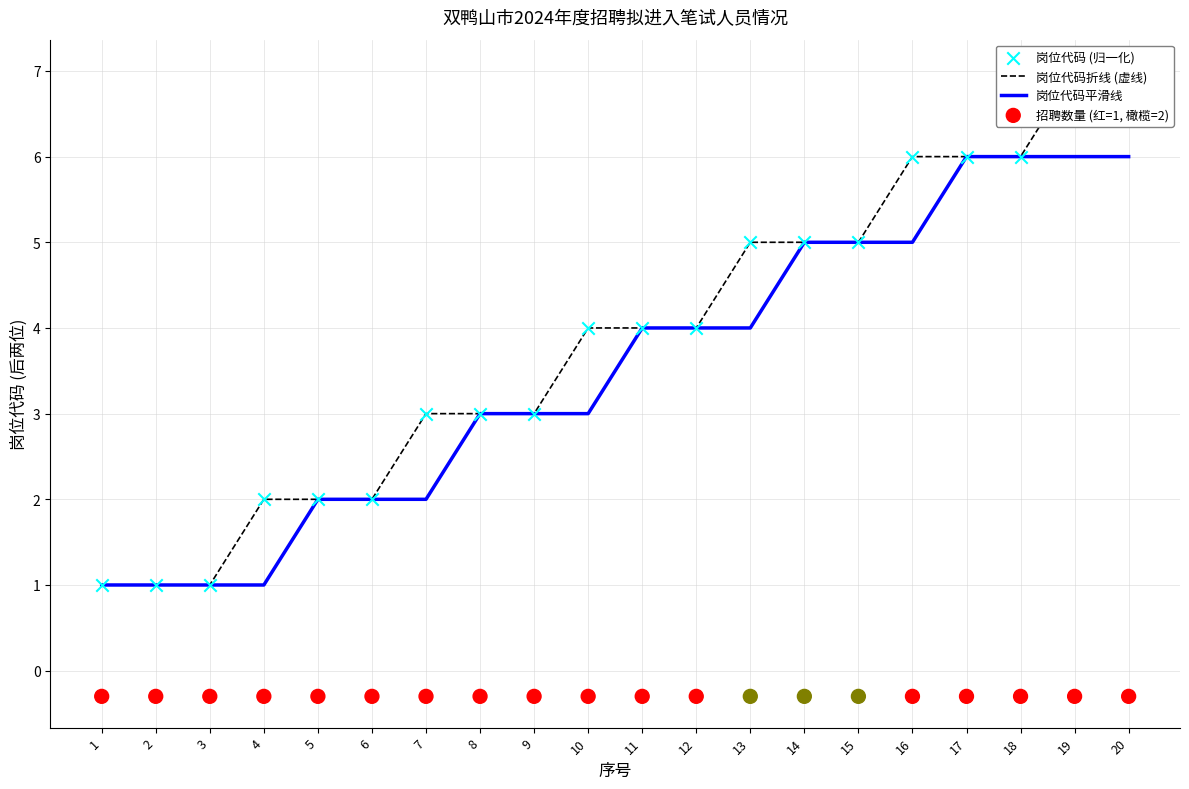

What are all the series names shown in the legend?

岗位代码折线 (虚线), 岗位代码平滑线, 岗位代码 (归一化), 招聘数量 (红=1, 橄榄=2)